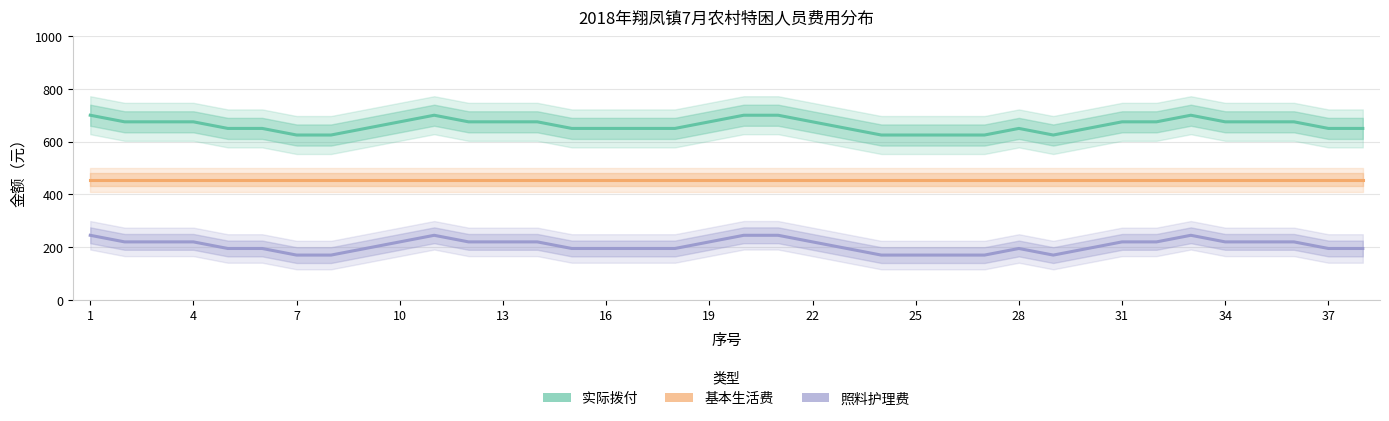

True or false: 照料护理费 and 基本生活费 intersect in this chart.

False